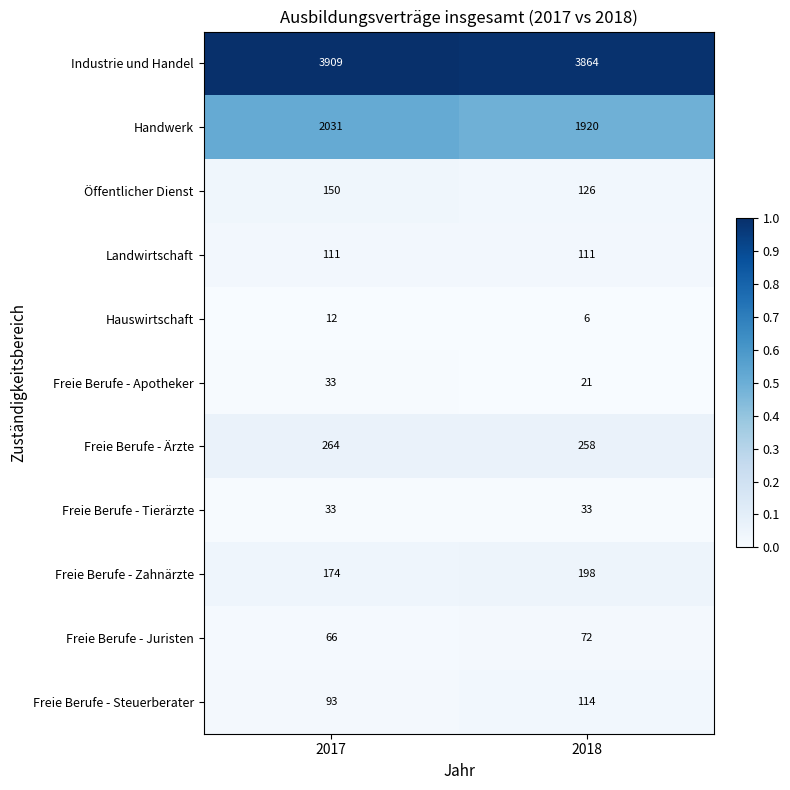

Which series has the largest range (max minus min)?

Handwerk